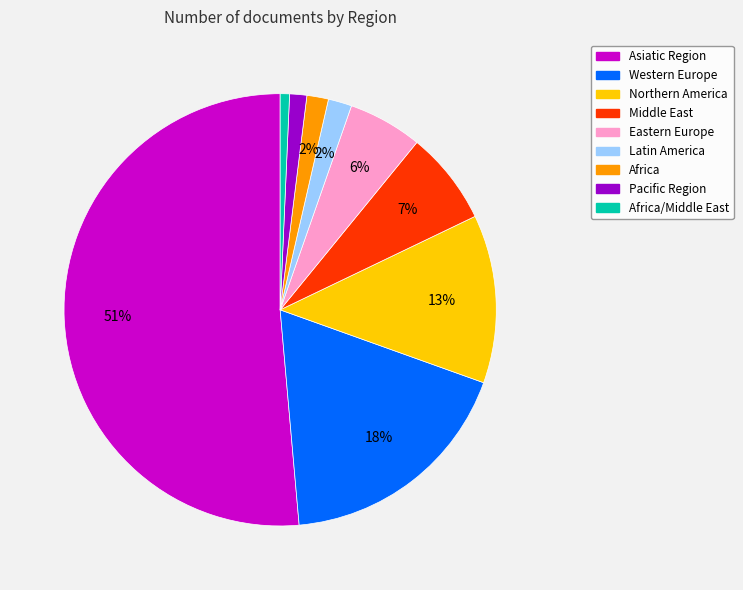

Is Pacific Region the majority of the pie?

No